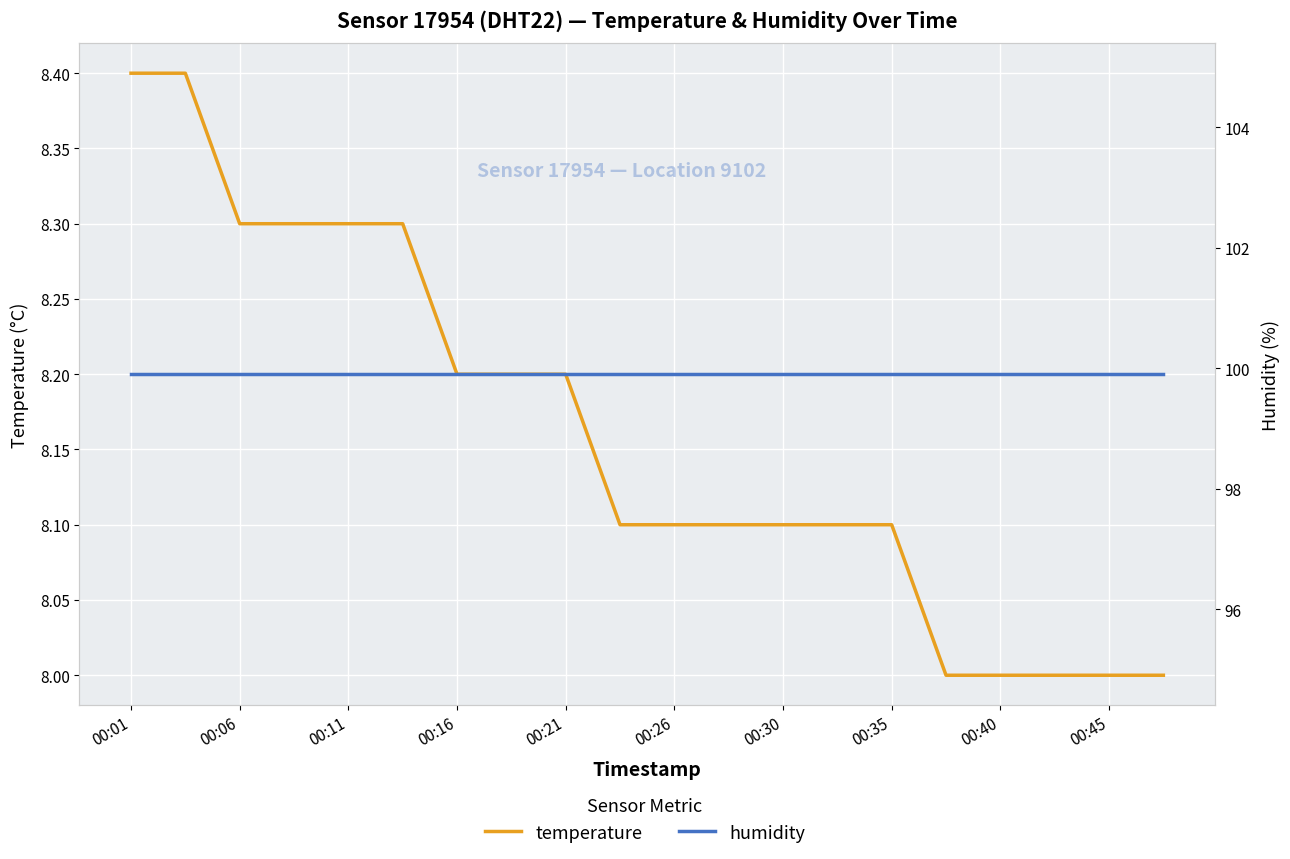

Which series has the largest total across all categories?

humidity